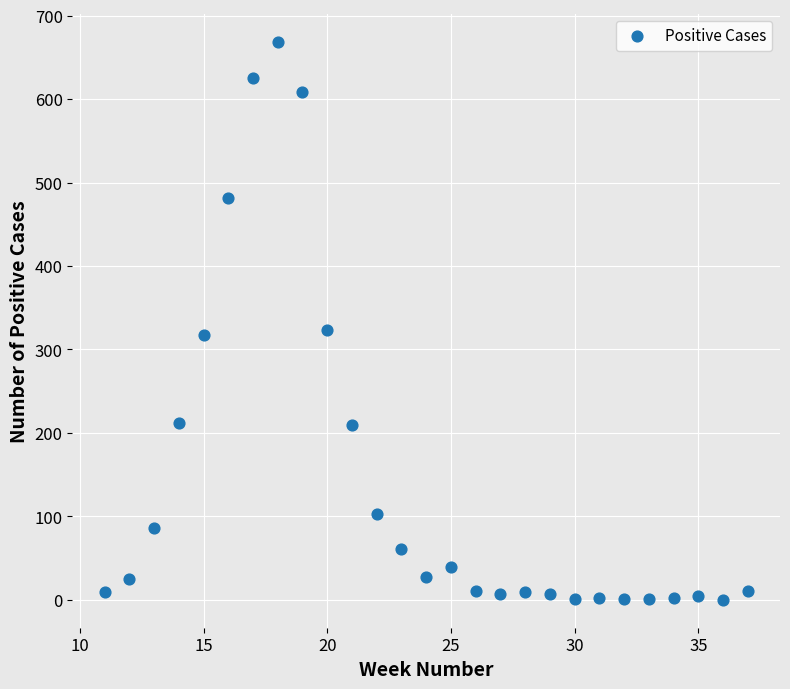

What is the range of Y values (max minus min)?

669